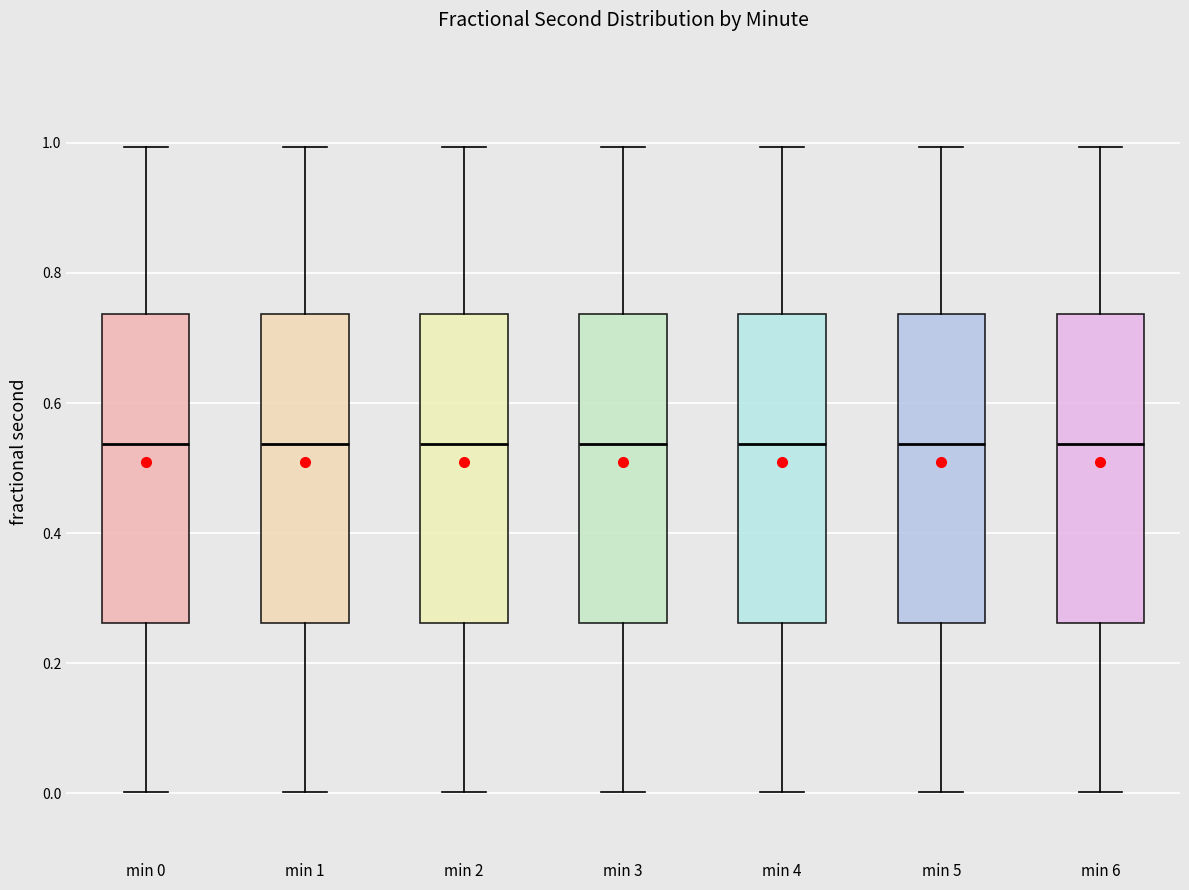

Where does the lower whisker of the box for min 1 end on the y-axis? The values are not printed on the chart, so give them approximately, as read against the axis.

0.00